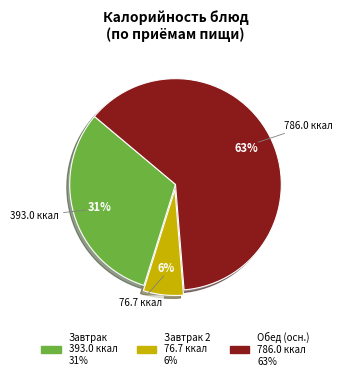

Is there a majority slice in this chart?

Yes